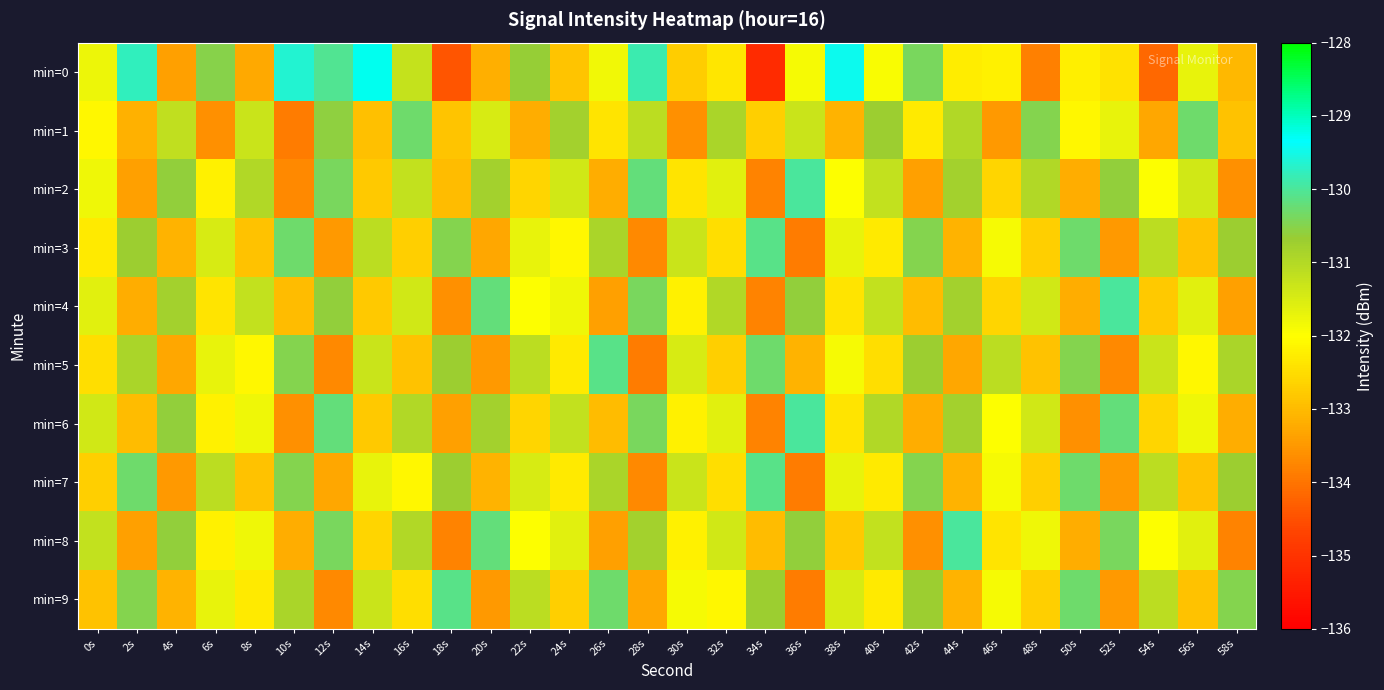

At which category is the sum across all series the highest?

16s